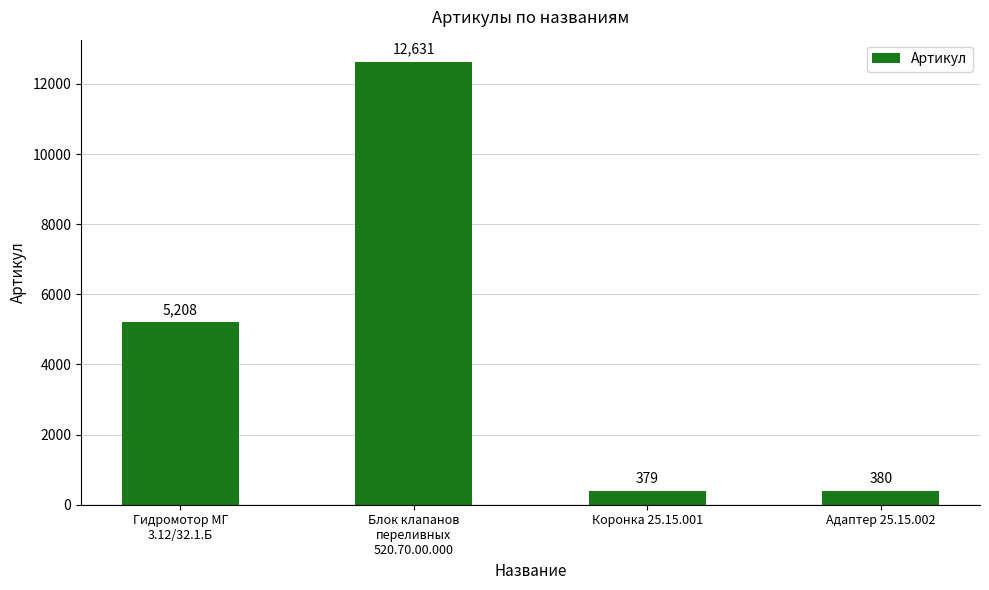

What is the label of the 4th bar from the right?

Гидромотор МГ
3.12/32.1.Б